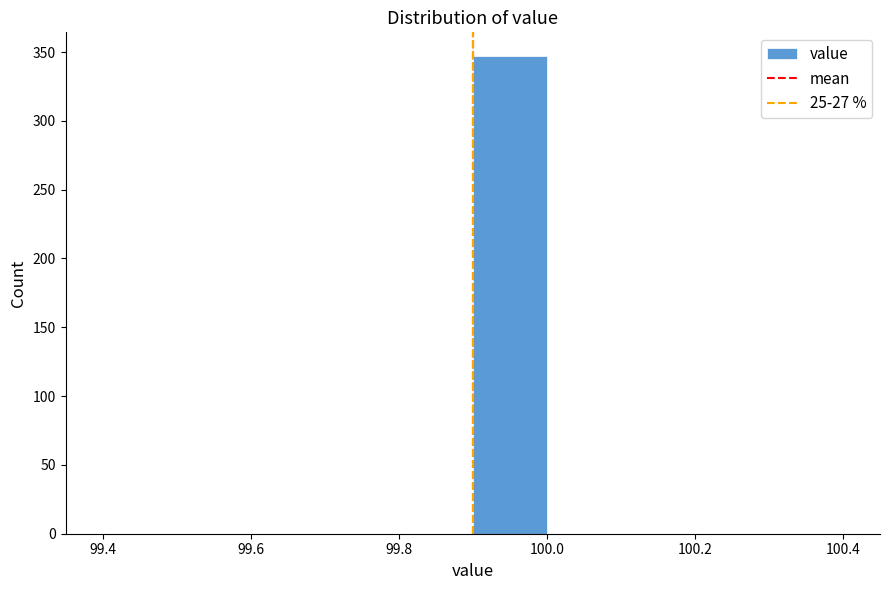

Reading left to right, transcribe this chart: for each bar, give the range it covers on the x-axis and its height. The values are not printed on the chart, so give them approximately, as read against the axis.

99.4 to 99.5: 0
99.5 to 99.6: 0
99.6 to 99.7: 0
99.7 to 99.8: 0
99.8 to 99.9: 0
99.9 to 100.0: 345
100.0 to 100.1: 0
100.1 to 100.2: 0
100.2 to 100.3: 0
100.3 to 100.4: 0